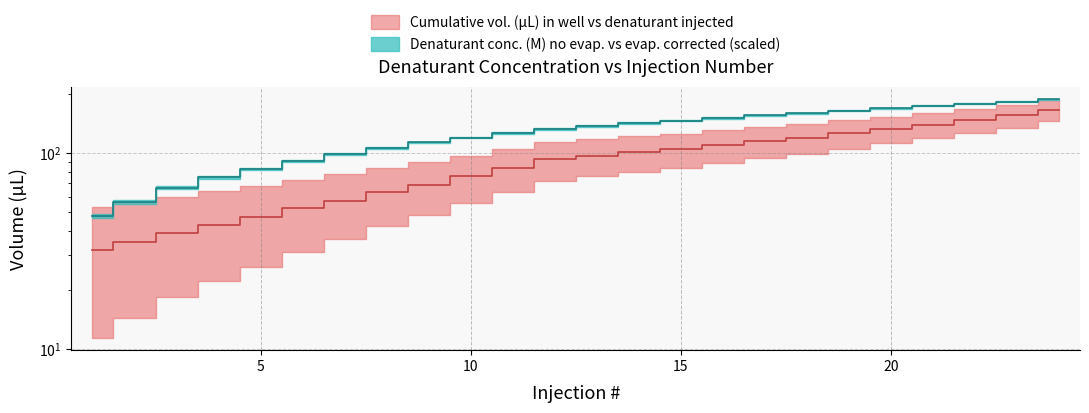

What is the difference between the highest and lowest values at 12?

40.1